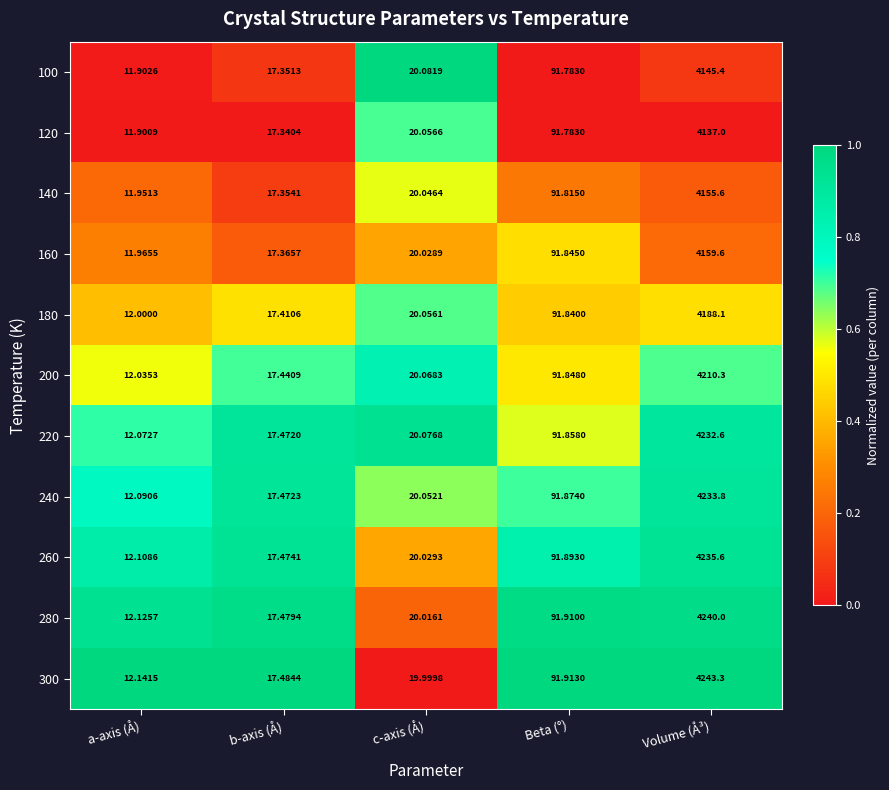

Where does the 220 series first go above 20?

c-axis (Å)